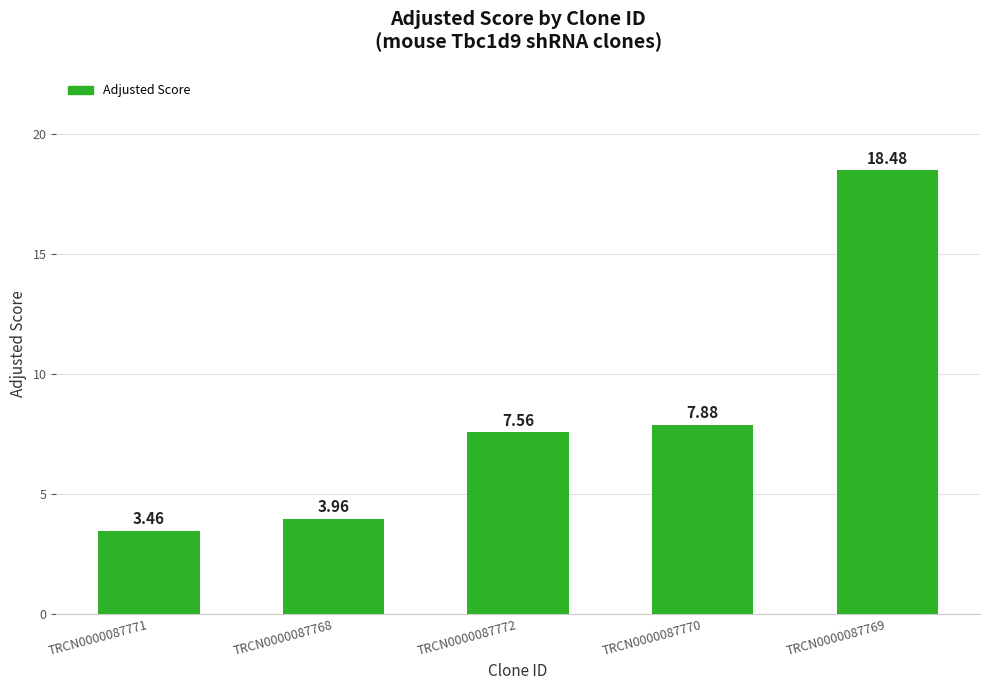

What is the difference between the maximum and minimum values?

15.0